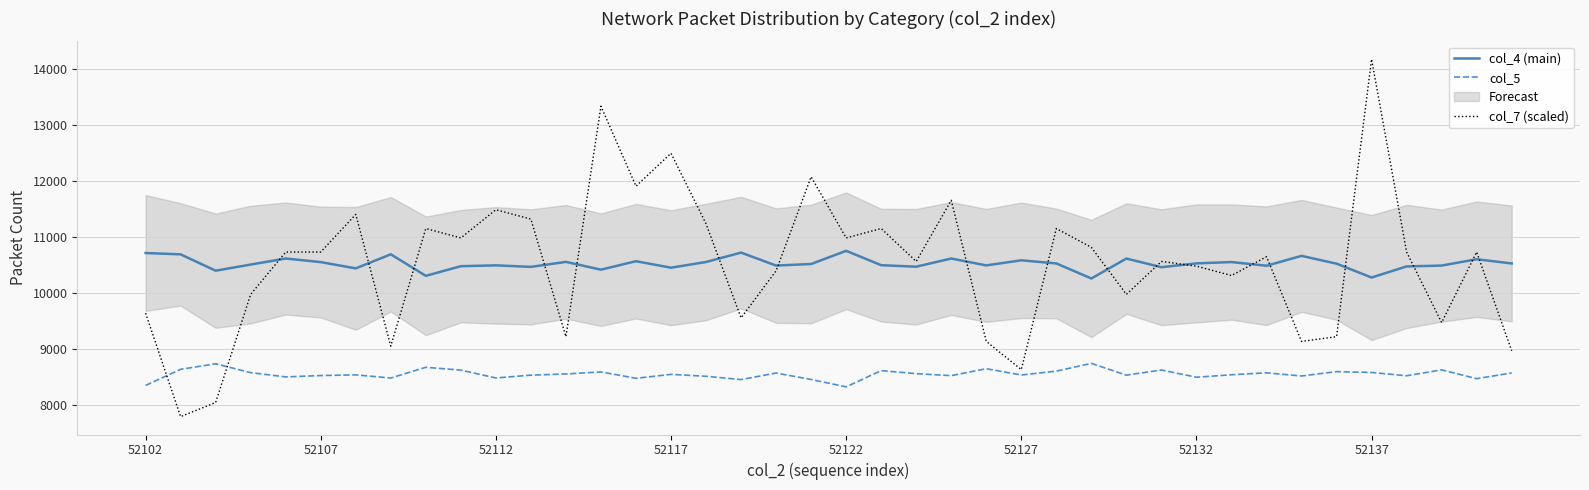

Is this an area chart (filled region under the line)?

No